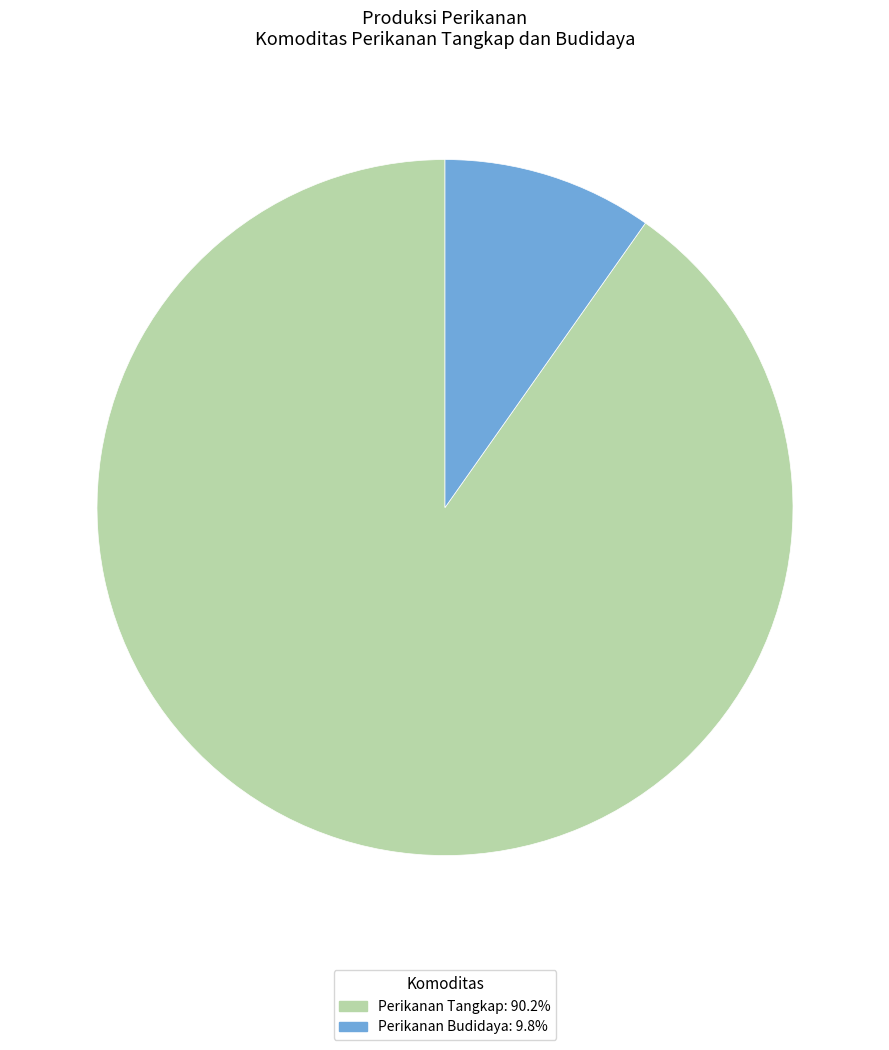

Which has a higher value, Perikanan Tangkap or Perikanan Budidaya?

Perikanan Tangkap